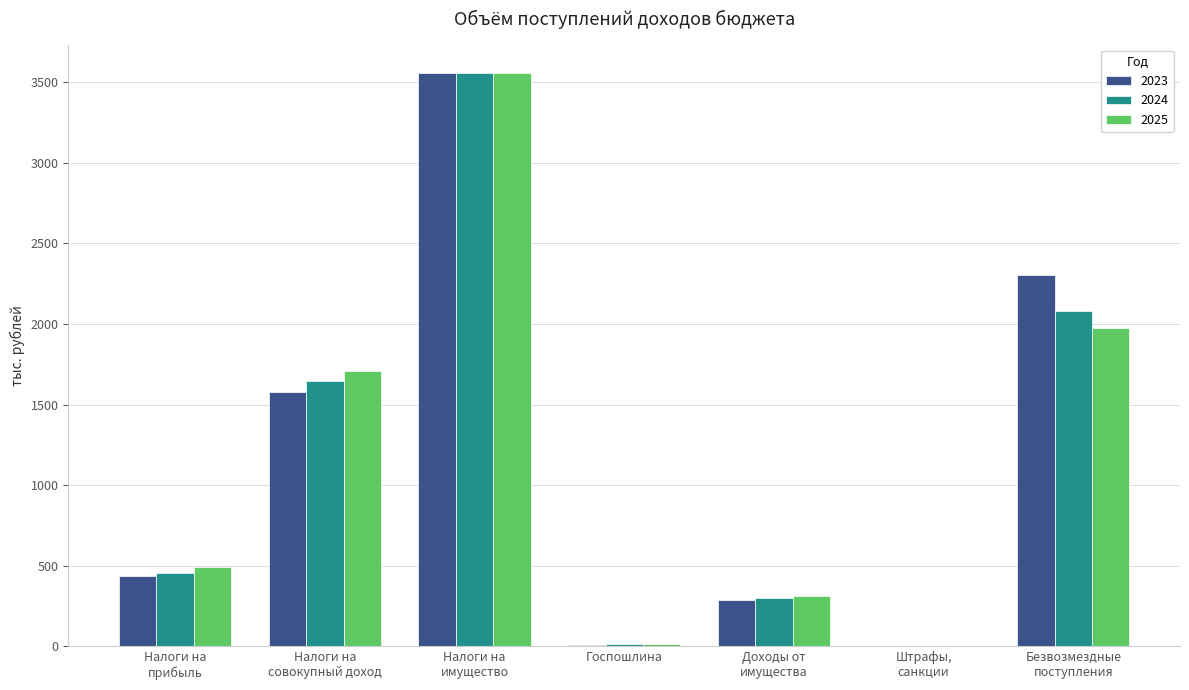

Are the bars grouped side by side (vs. stacked)?

Yes